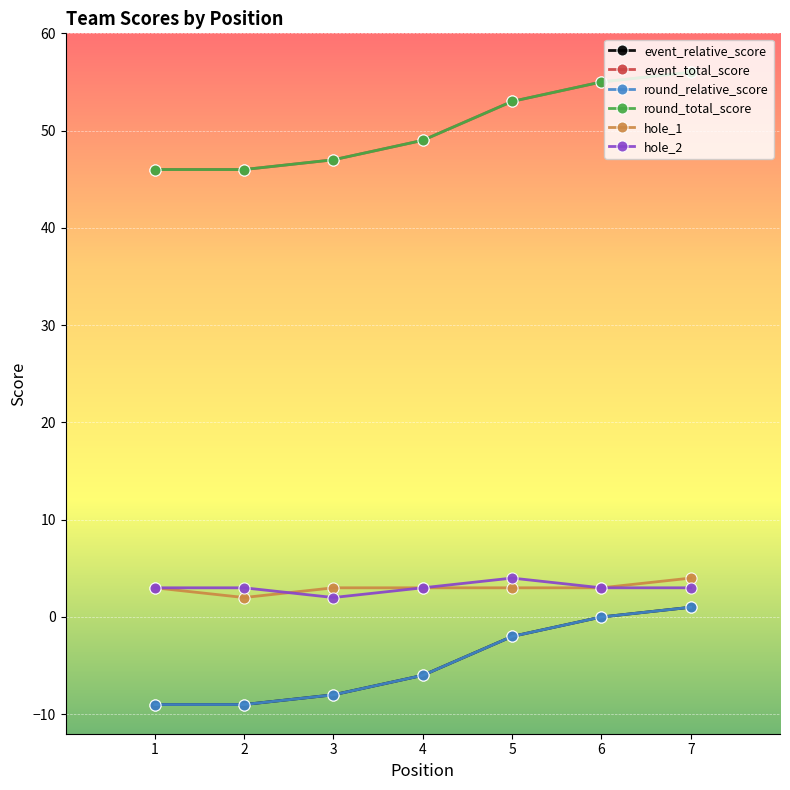

What is the difference between the event_total_score values at 2 and 7?

10